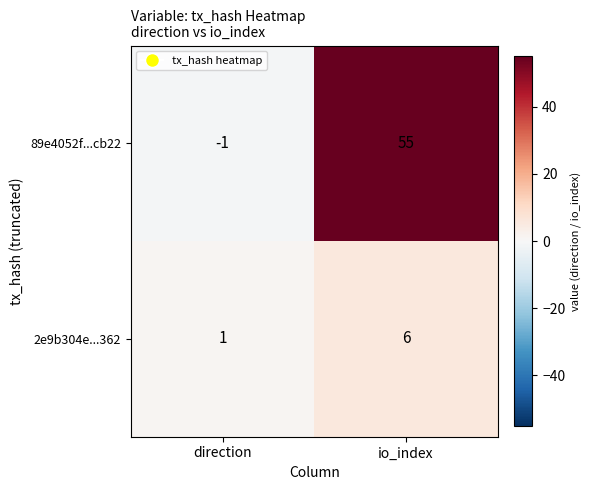

What is the difference between the maximum and minimum values in the 89e4052f...cb22 series?

56